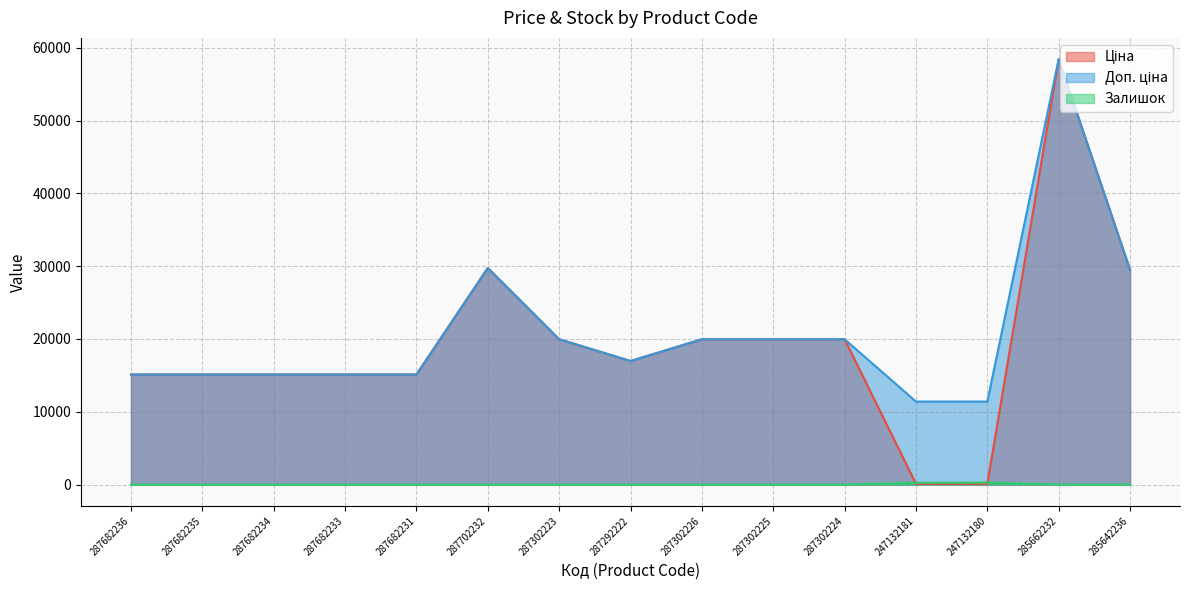

What is the label of the 4th point from the left?

287682233